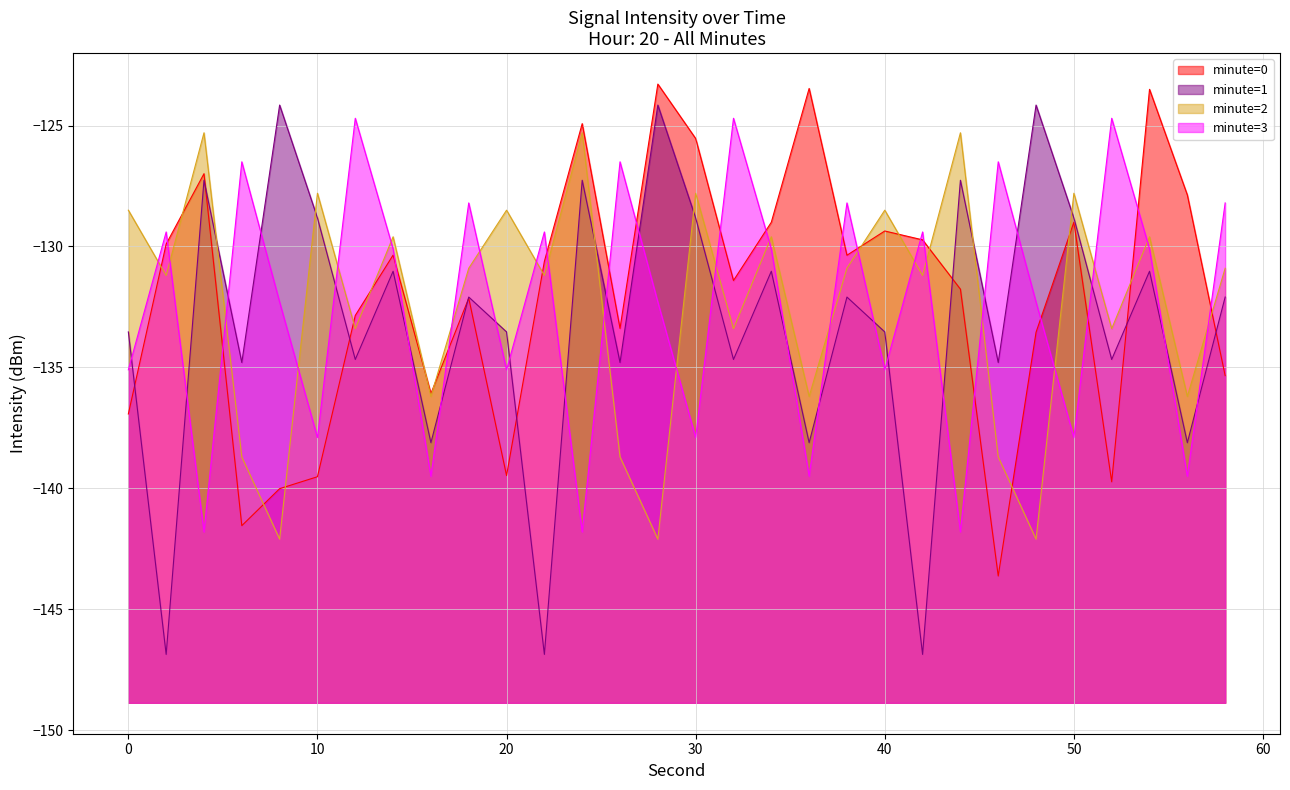

What are all the series names shown in the legend?

minute=0, minute=1, minute=2, minute=3